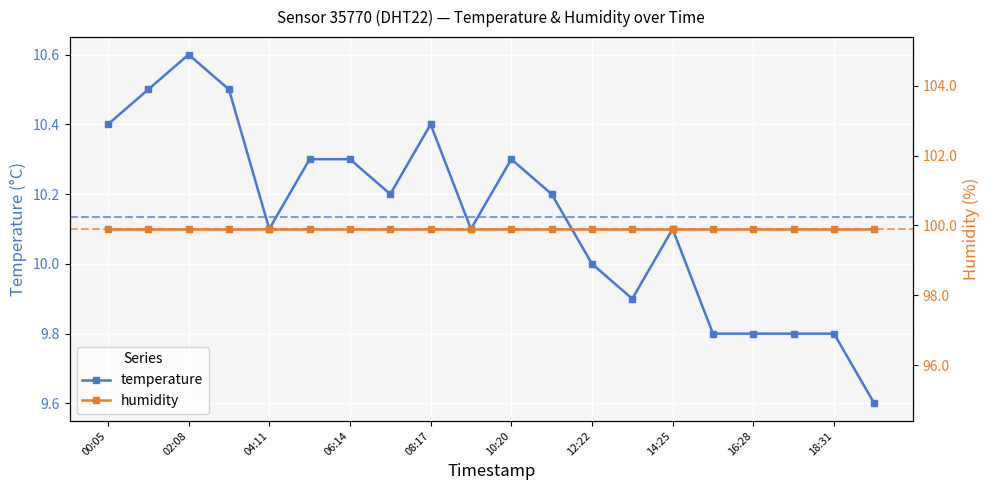

True or false: temperature has more than 1 interior local peaks.

True